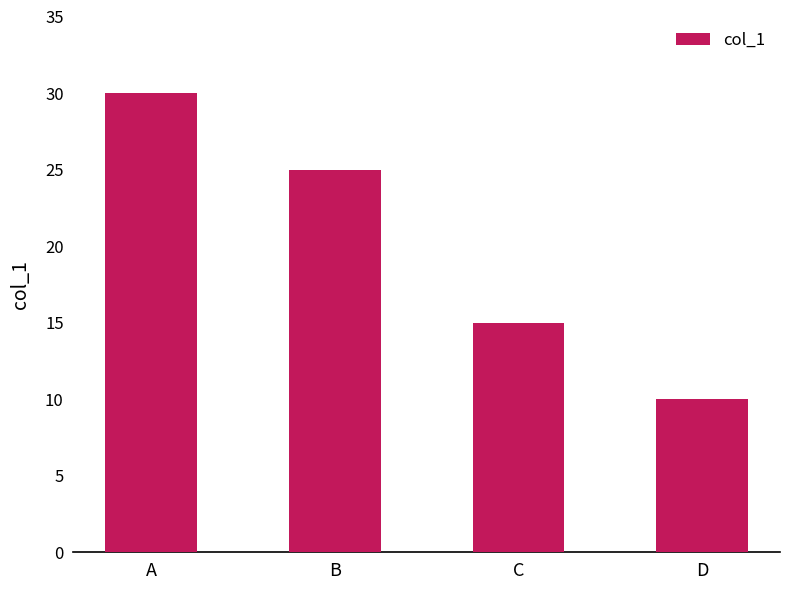

What is the average value?

20